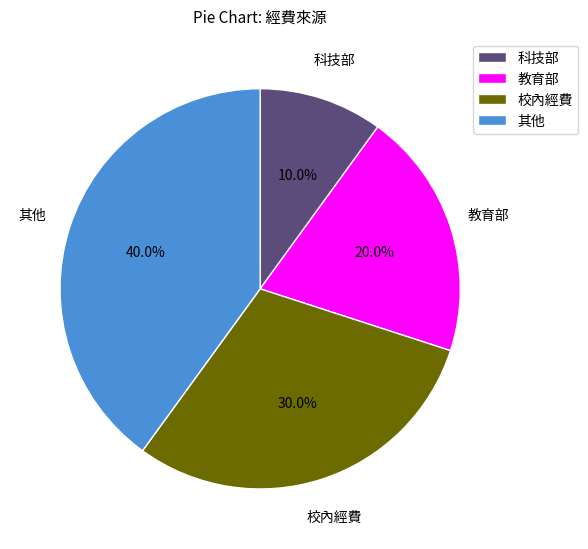

What portion of the pie excludes 教育部?

80.0%